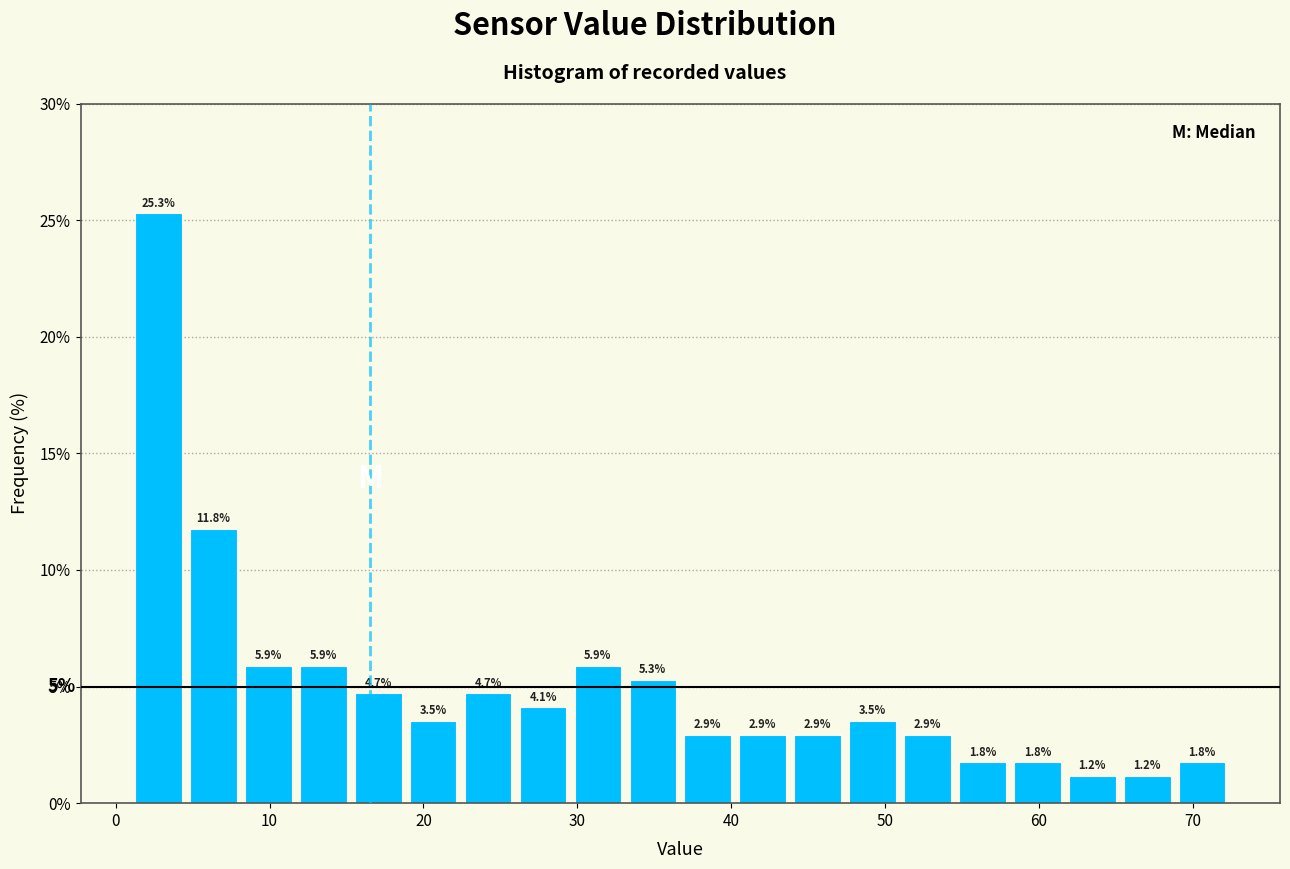

Around what value on the x-axis is the tallest bar? Give the approximate position of its centre, as read against the axis.

3